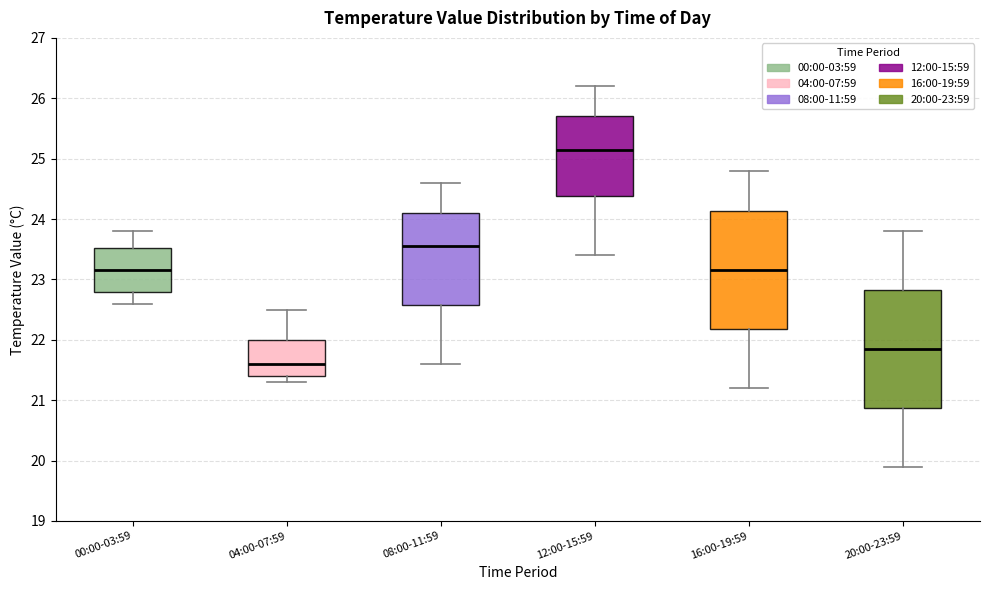

Reading left to right, transcribe this box plot: for each box, give where its median line is, the range the box spans, and where its two whiskers end, as read against the y-axis. The values are not printed on the chart, so give them approximately, as read against the axis.

00:00-03:59: median 23.2, box 22.8 to 23.5, whiskers 22.6 to 23.8
04:00-07:59: median 21.6, box 21.4 to 22.0, whiskers 21.3 to 22.5
08:00-11:59: median 23.6, box 22.6 to 24.1, whiskers 21.6 to 24.6
12:00-15:59: median 25.2, box 24.4 to 25.7, whiskers 23.4 to 26.2
16:00-19:59: median 23.2, box 22.2 to 24.1, whiskers 21.2 to 24.8
20:00-23:59: median 21.9, box 20.9 to 22.8, whiskers 19.9 to 23.8